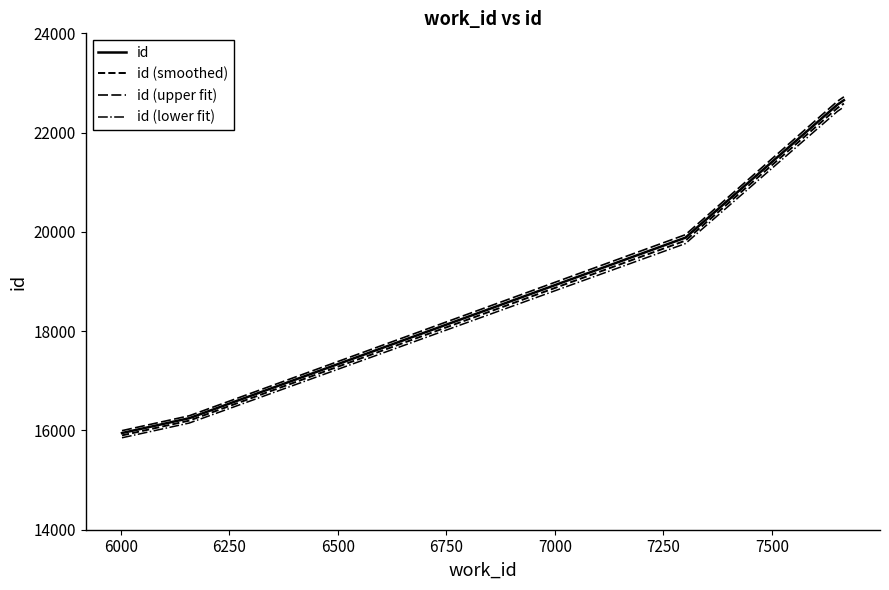

How many values in the id (lower fit) series are below 19764?

2